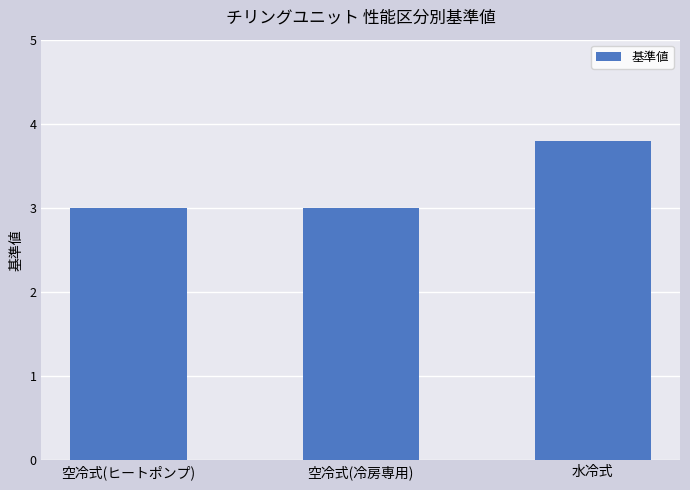

What is the sum of all values?

9.8